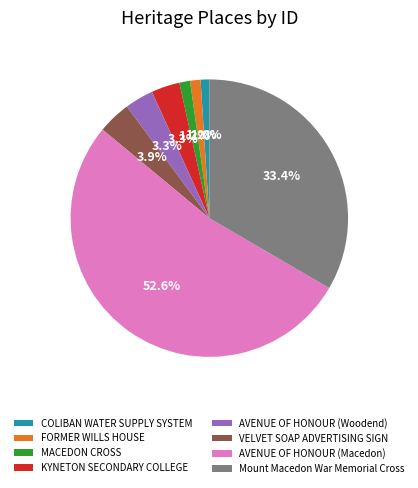

Count the number of slices in the pie.

8